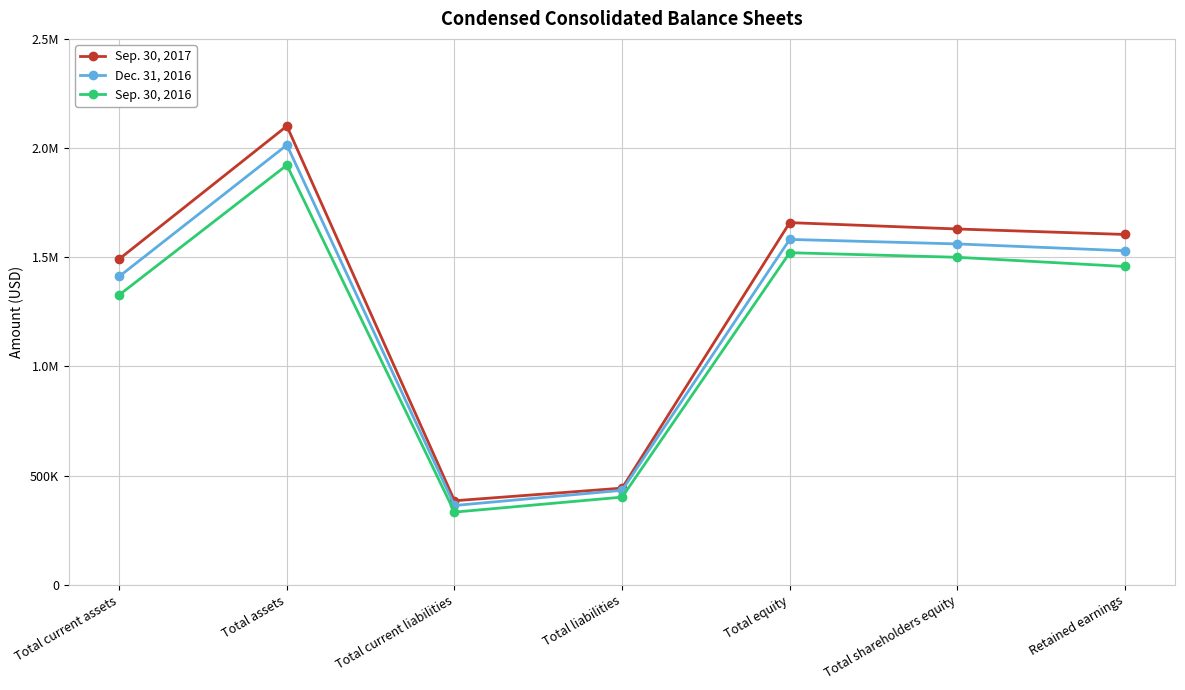

Is this an area chart (filled region under the line)?

No